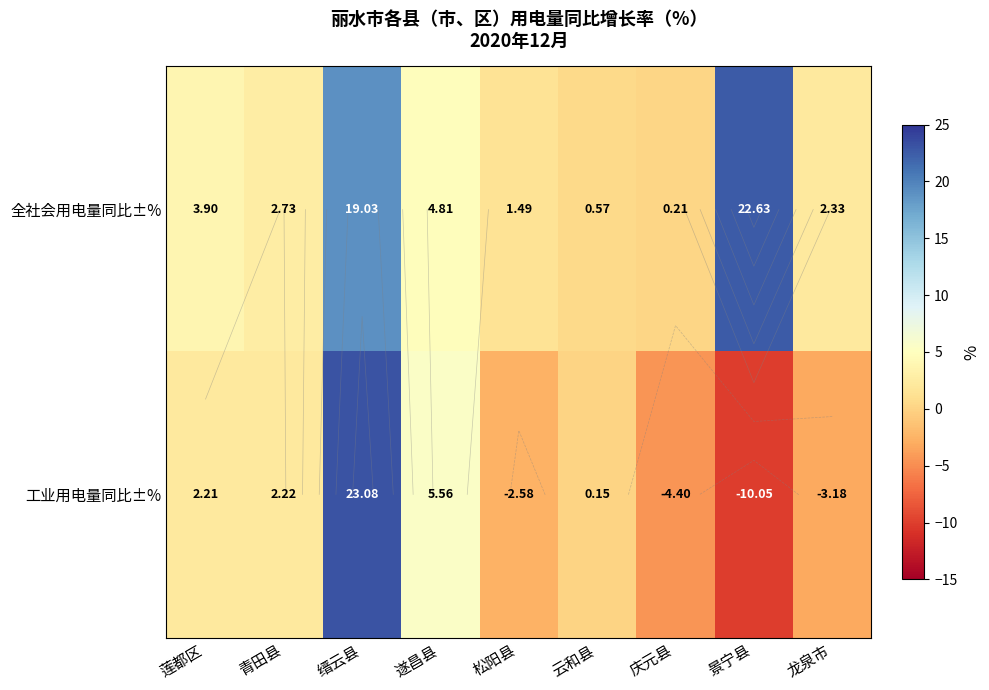

How many values in 工业用电量同比±% are below zero?

4